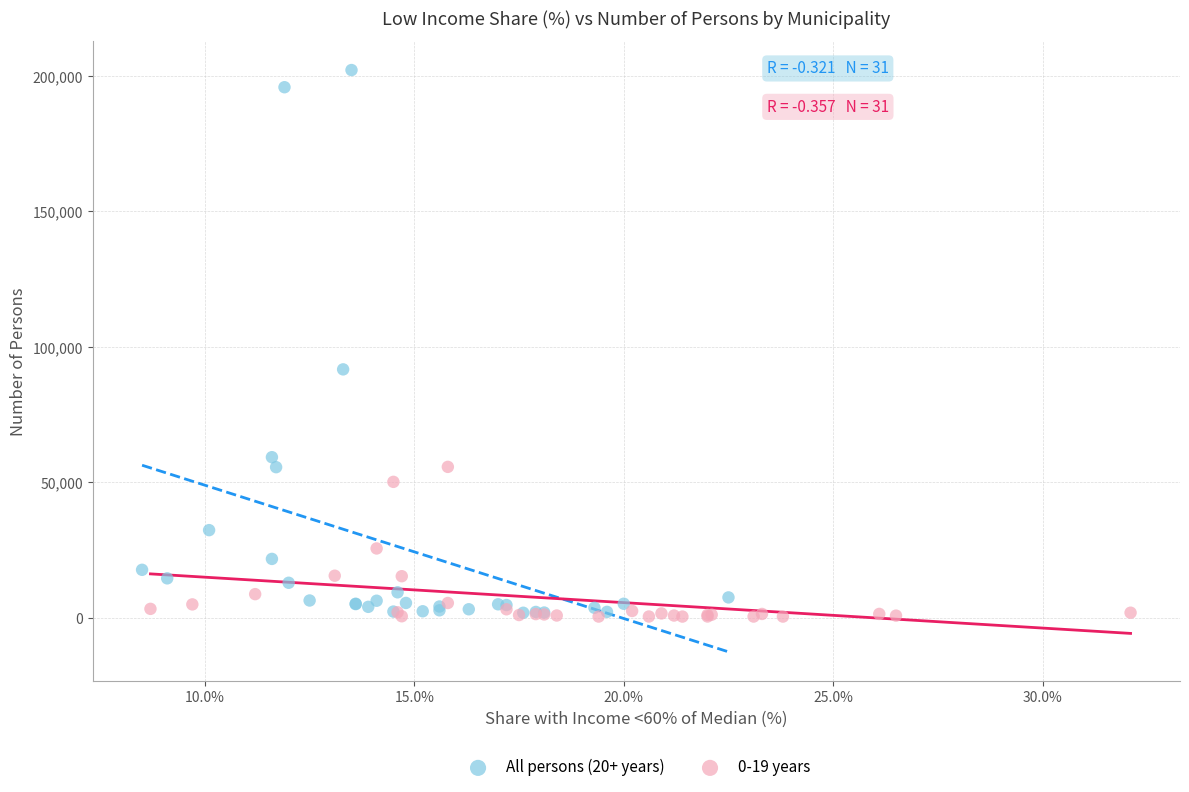

Which series reaches the maximum Y coordinate?

All persons (20+ years)